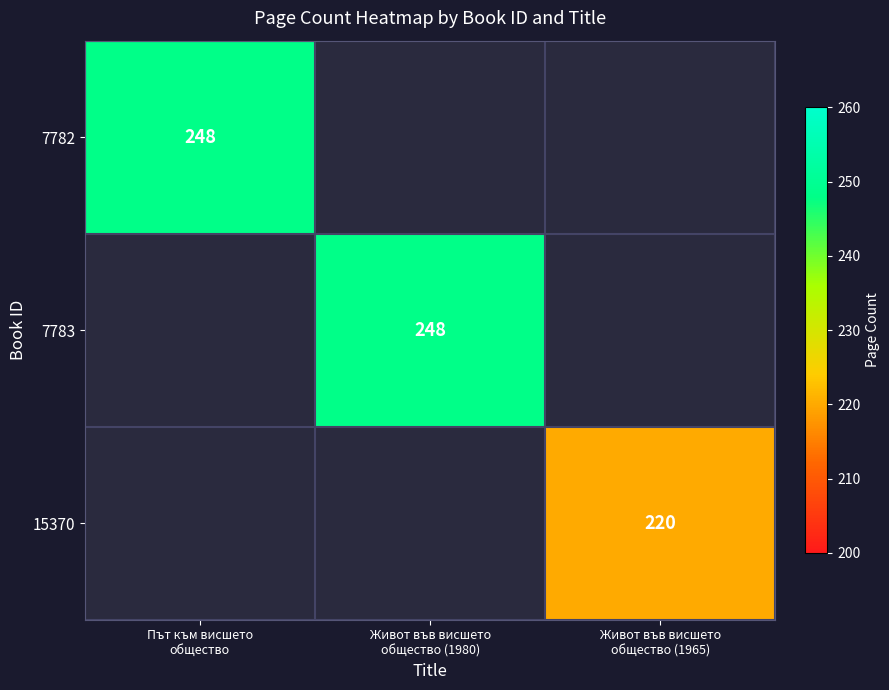

What is the greatest value displayed?

248.0